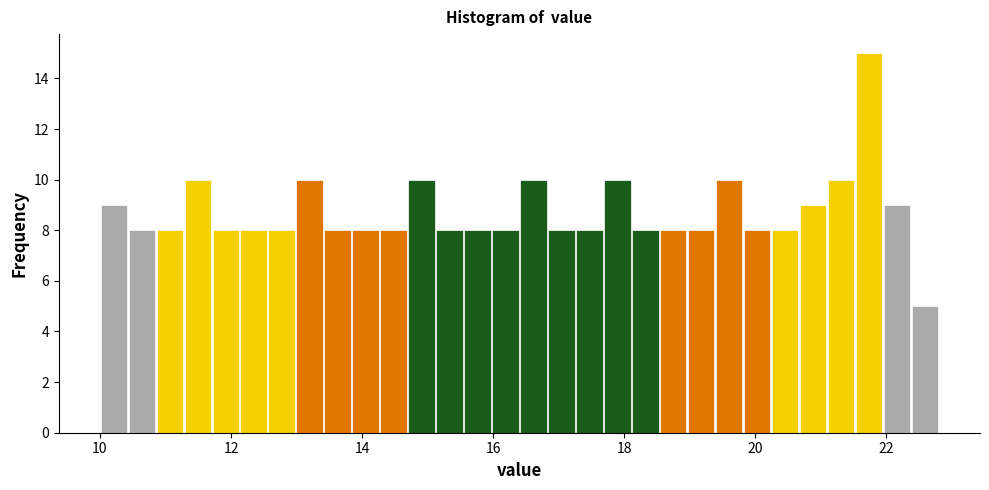

Read against the x-axis, roughly where is the centre of the tallest bar?

21.8